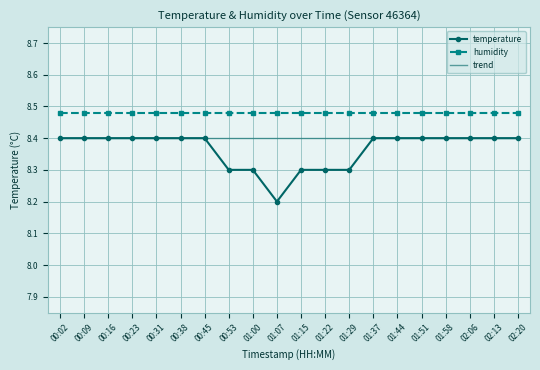

Which series has the largest total across all categories?

humidity